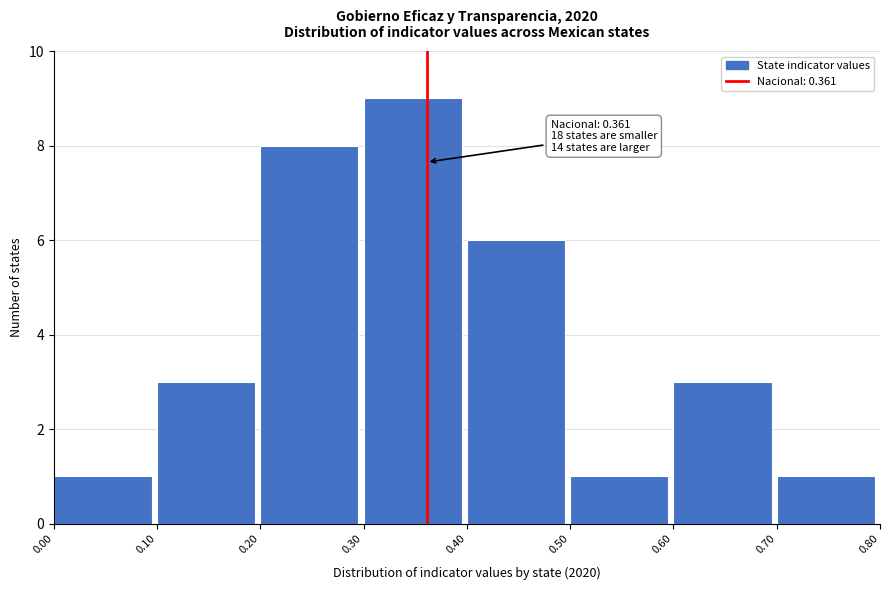

Which range on the x-axis has the tallest bar?

0.30 to 0.40